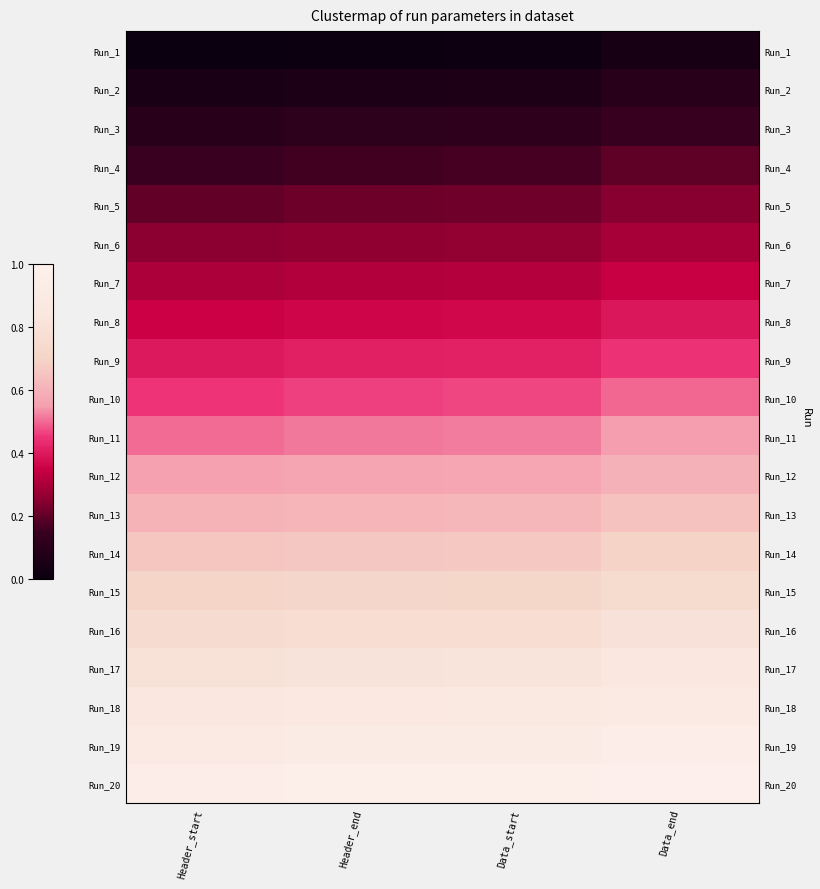

Is it true that Run_17 equals 0.8 at Data_start?

True